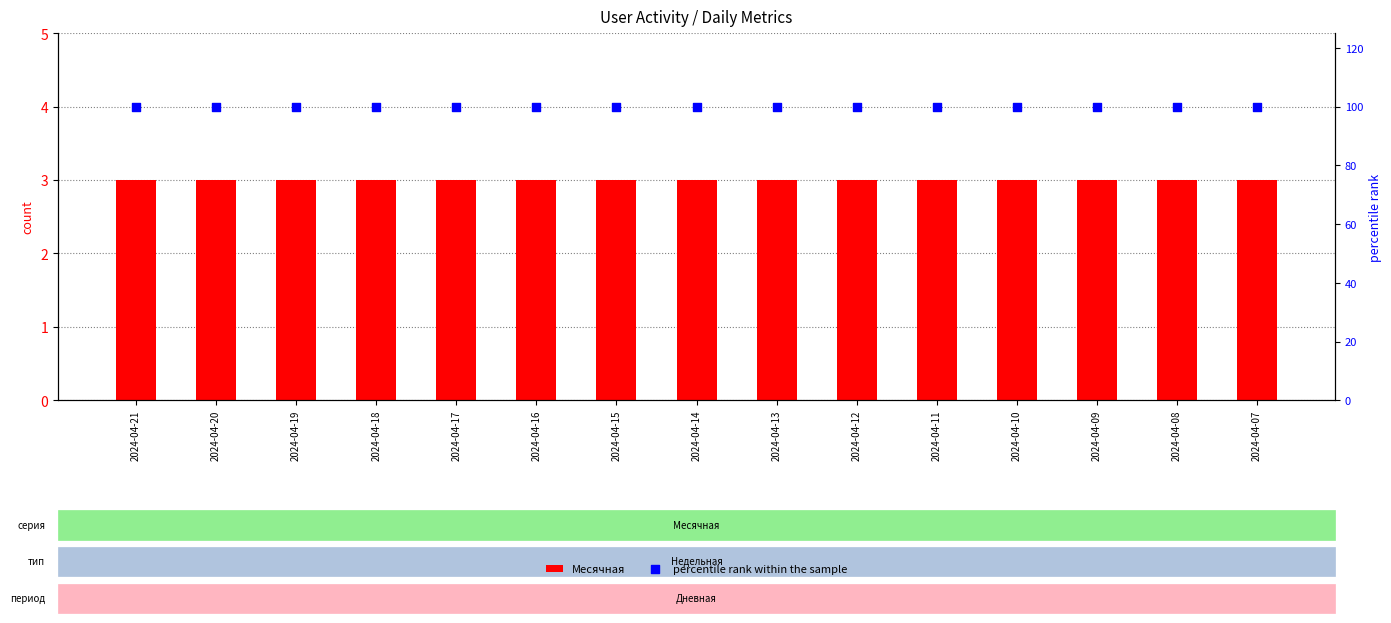

At how many categories does at least one series exceed 67?

15